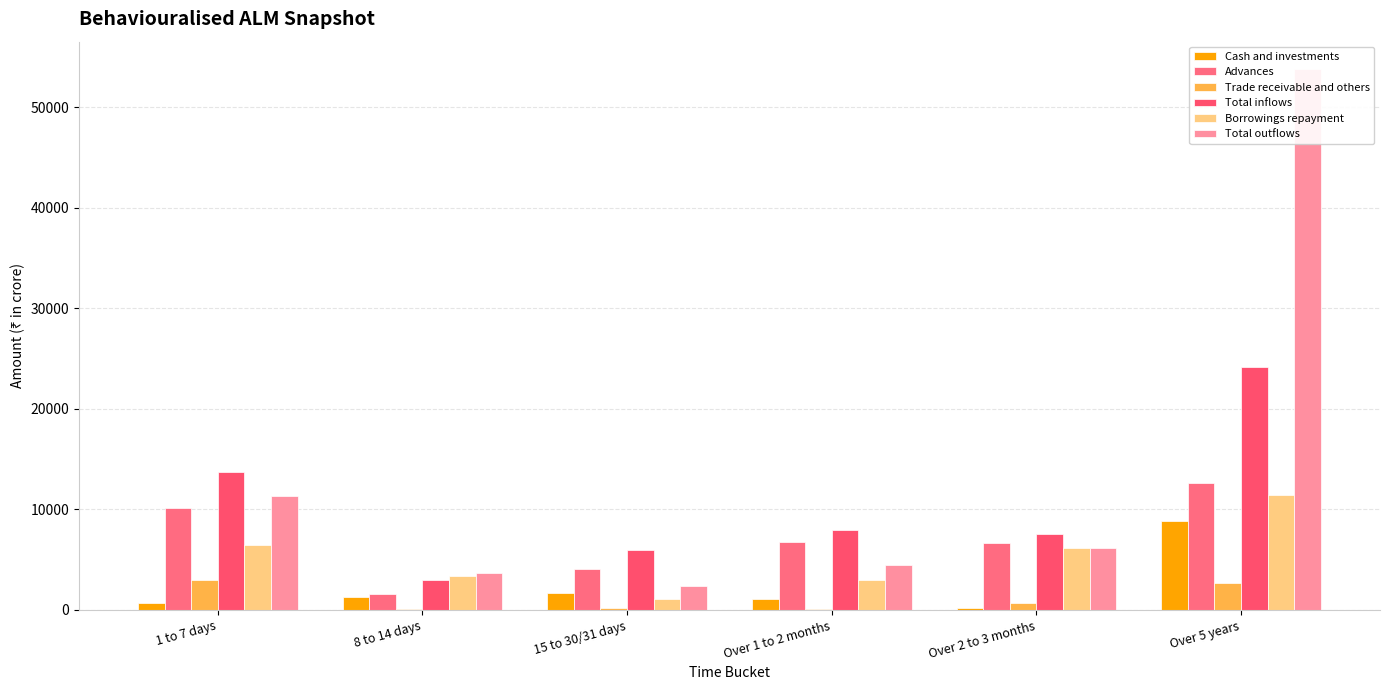

What is the difference between the Trade receivable and others values at 8 to 14 days and 15 to 30/31 days?

121.3